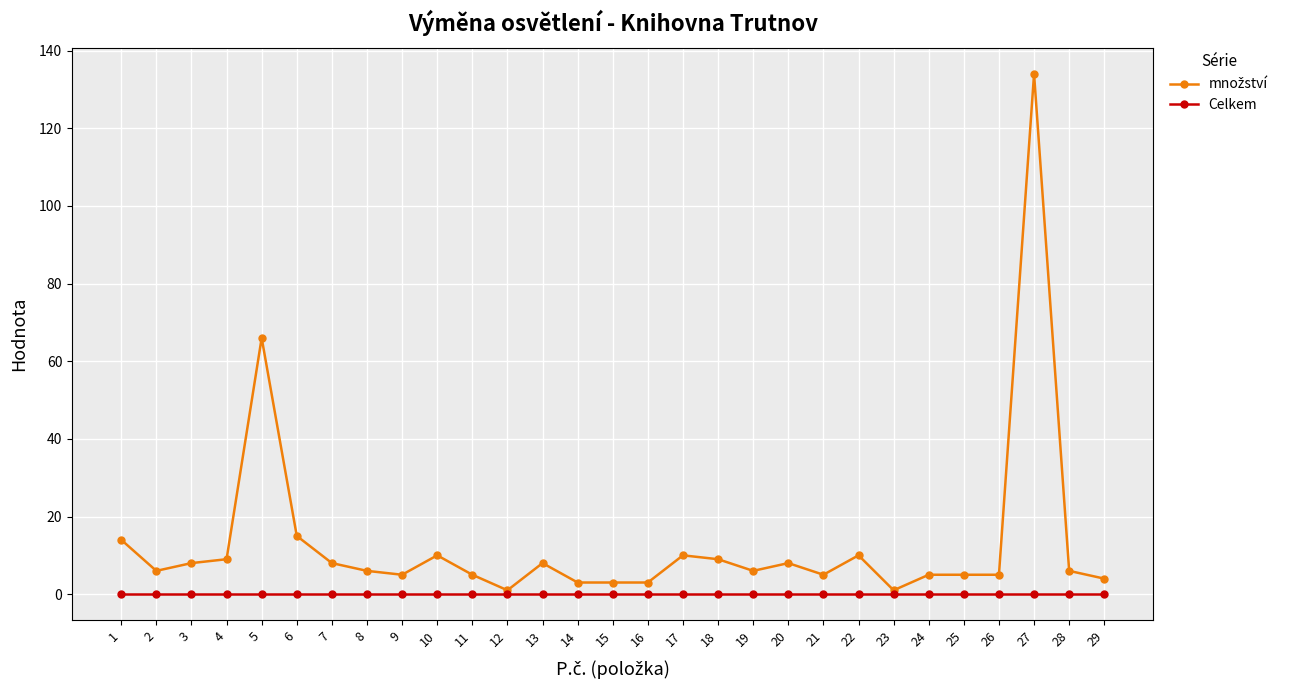

True or false: Celkem has a value of 0 at 9.

True